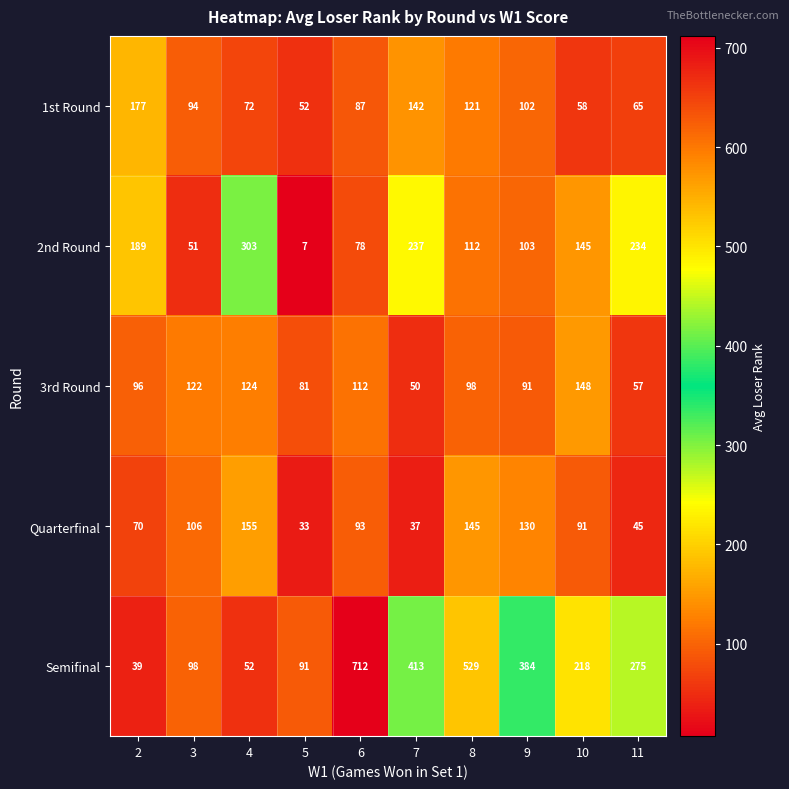

At which category does the chart reach its minimum across all series?

5